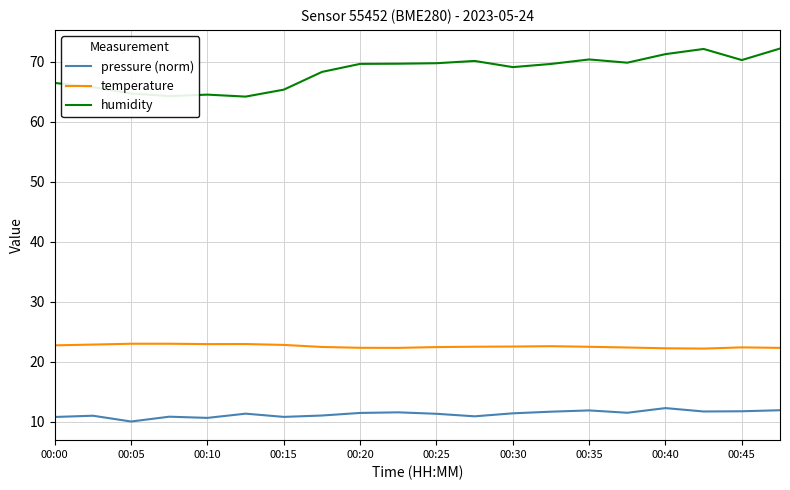

Which series has the largest total across all categories?

humidity